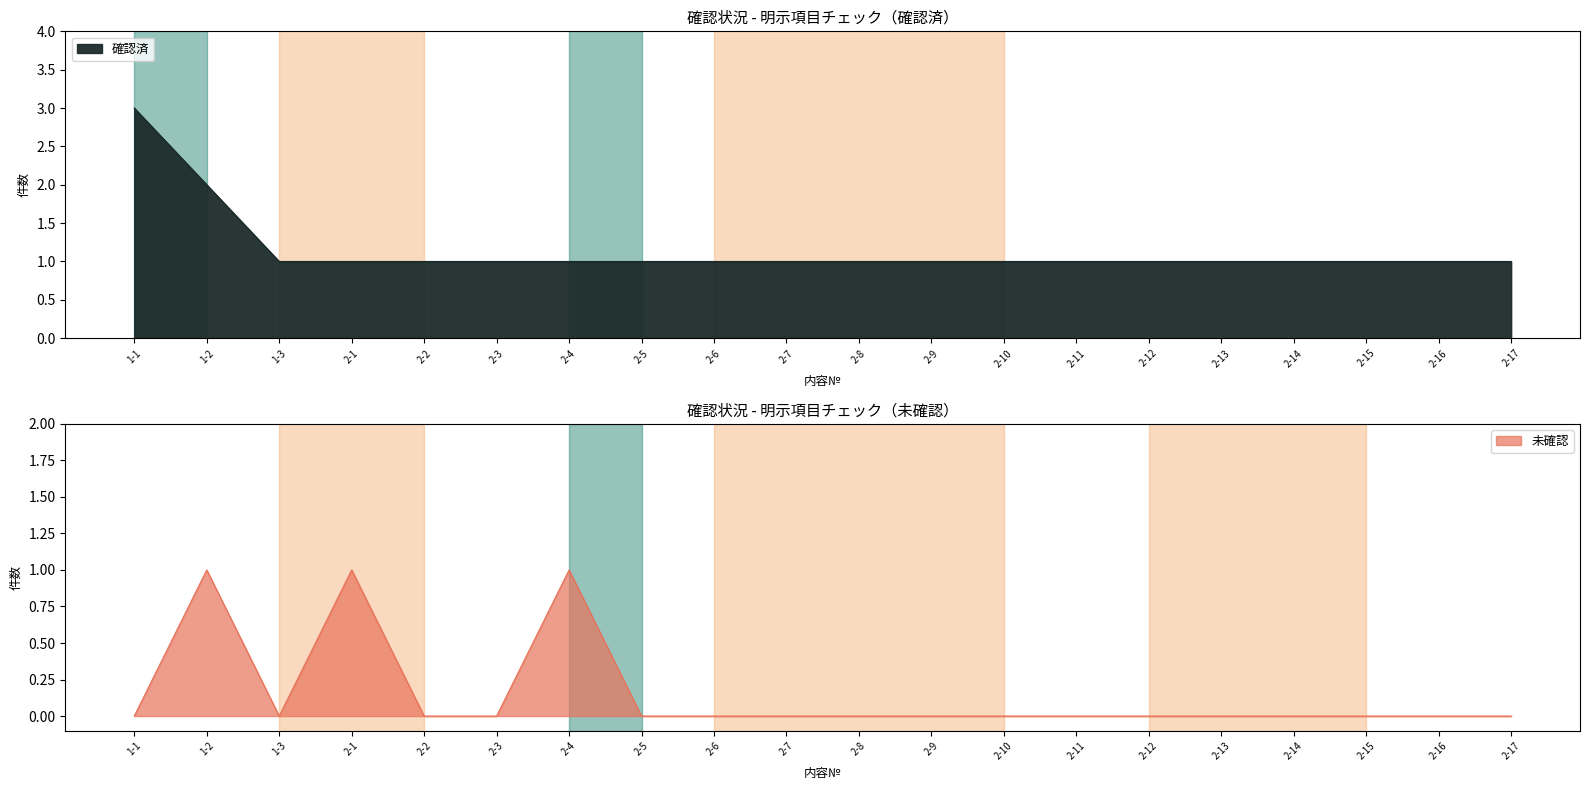

The value of 未確認 at 2-2 is 0. True or false?

True